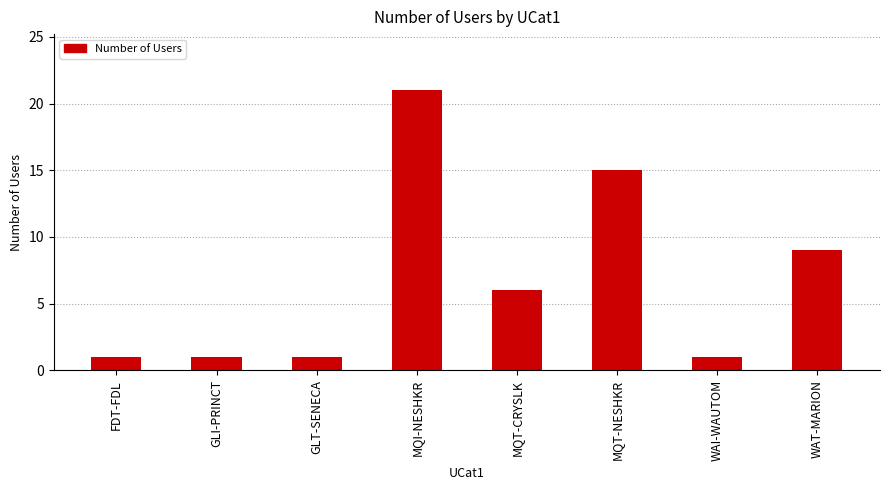

Where is the data nearest to the value 11?

WAT-MARION